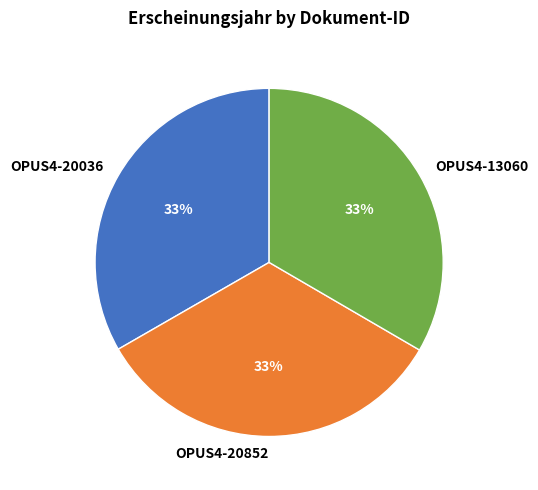

Is OPUS4-20852 the majority of the pie?

No